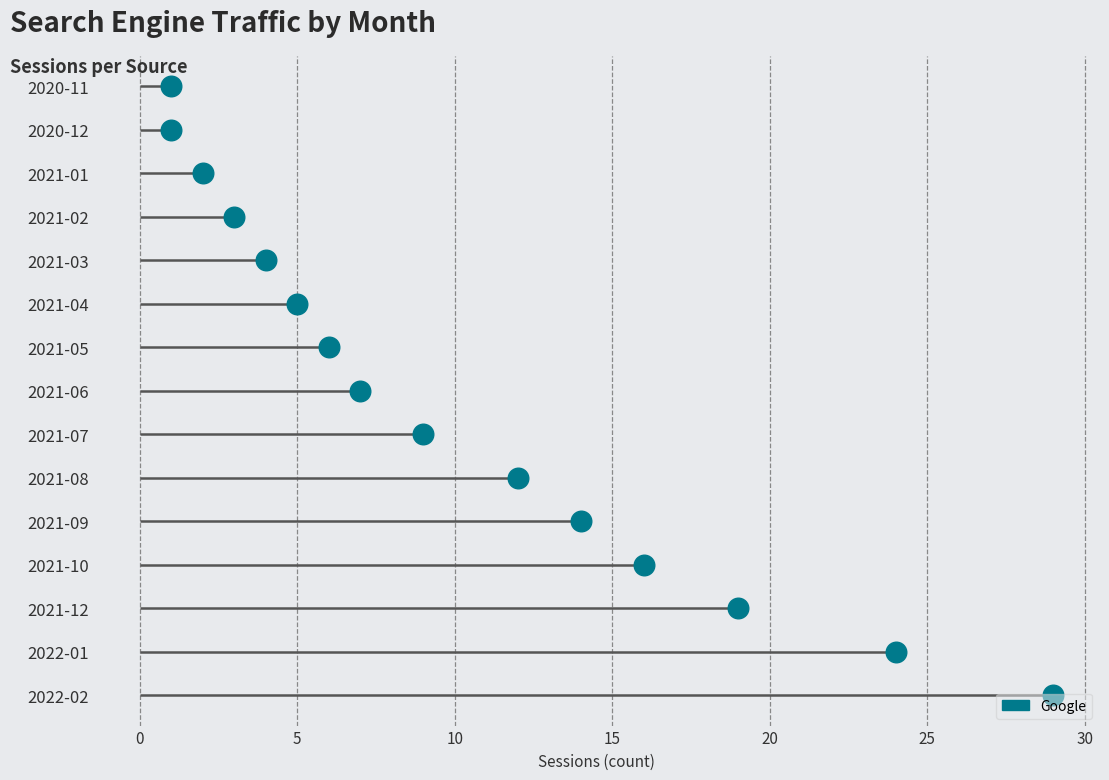

What is the change in value from 5 to 10?

+9